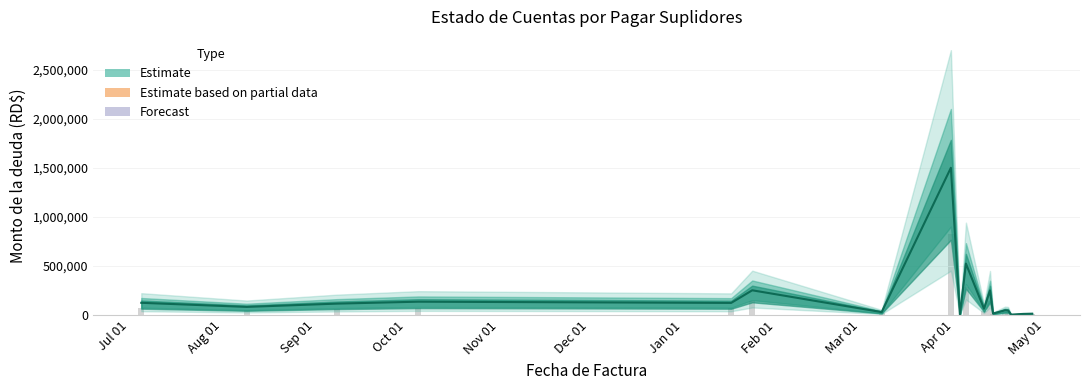

What is the difference between the values at 2022-10-05 and 2023-04-18?

94811.0